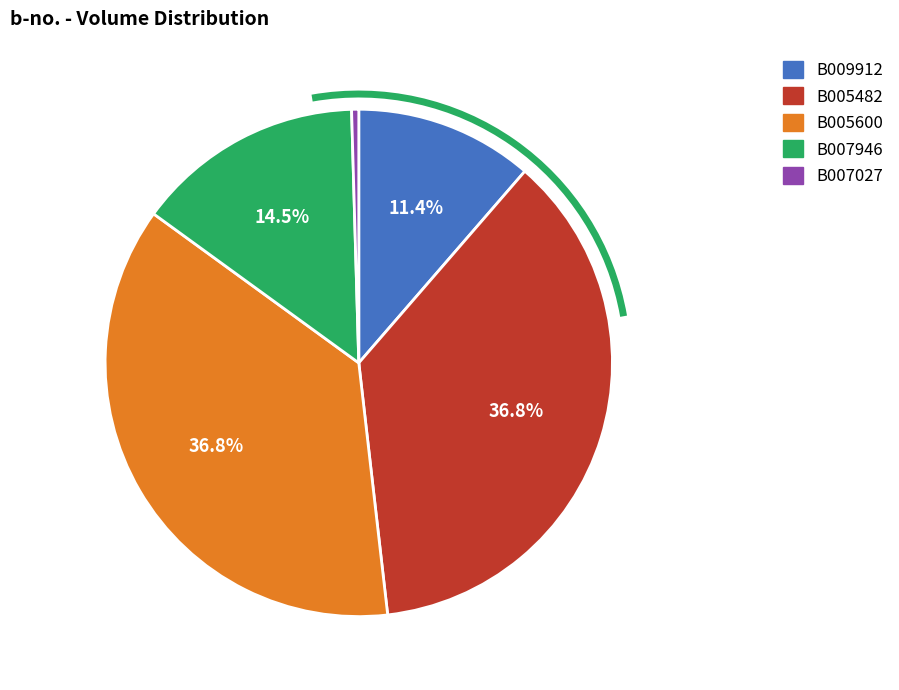

Combined, what portion of the pie is B007946 and B009912?

26.0%